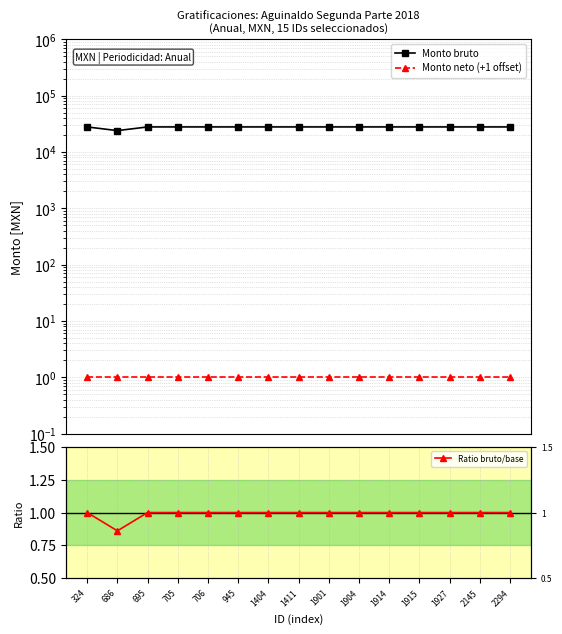

Reading left to right, extract all data points from this chart.

Monto bruto: 324=27793.9	686=23920.6	695=27793.9	705=27793.9	706=27793.9	945=27793.9	1404=27793.9	1411=27793.9	1901=27793.9	1904=27793.9	1914=27793.9	1915=27793.9	1927=27793.9	2145=27793.9	2294=27793.9
Monto neto (+1 offset): 324=1.0	686=1.0	695=1.0	705=1.0	706=1.0	945=1.0	1404=1.0	1411=1.0	1901=1.0	1904=1.0	1914=1.0	1915=1.0	1927=1.0	2145=1.0	2294=1.0
Ratio bruto/base: 324=1.0	686=0.9	695=1.0	705=1.0	706=1.0	945=1.0	1404=1.0	1411=1.0	1901=1.0	1904=1.0	1914=1.0	1915=1.0	1927=1.0	2145=1.0	2294=1.0